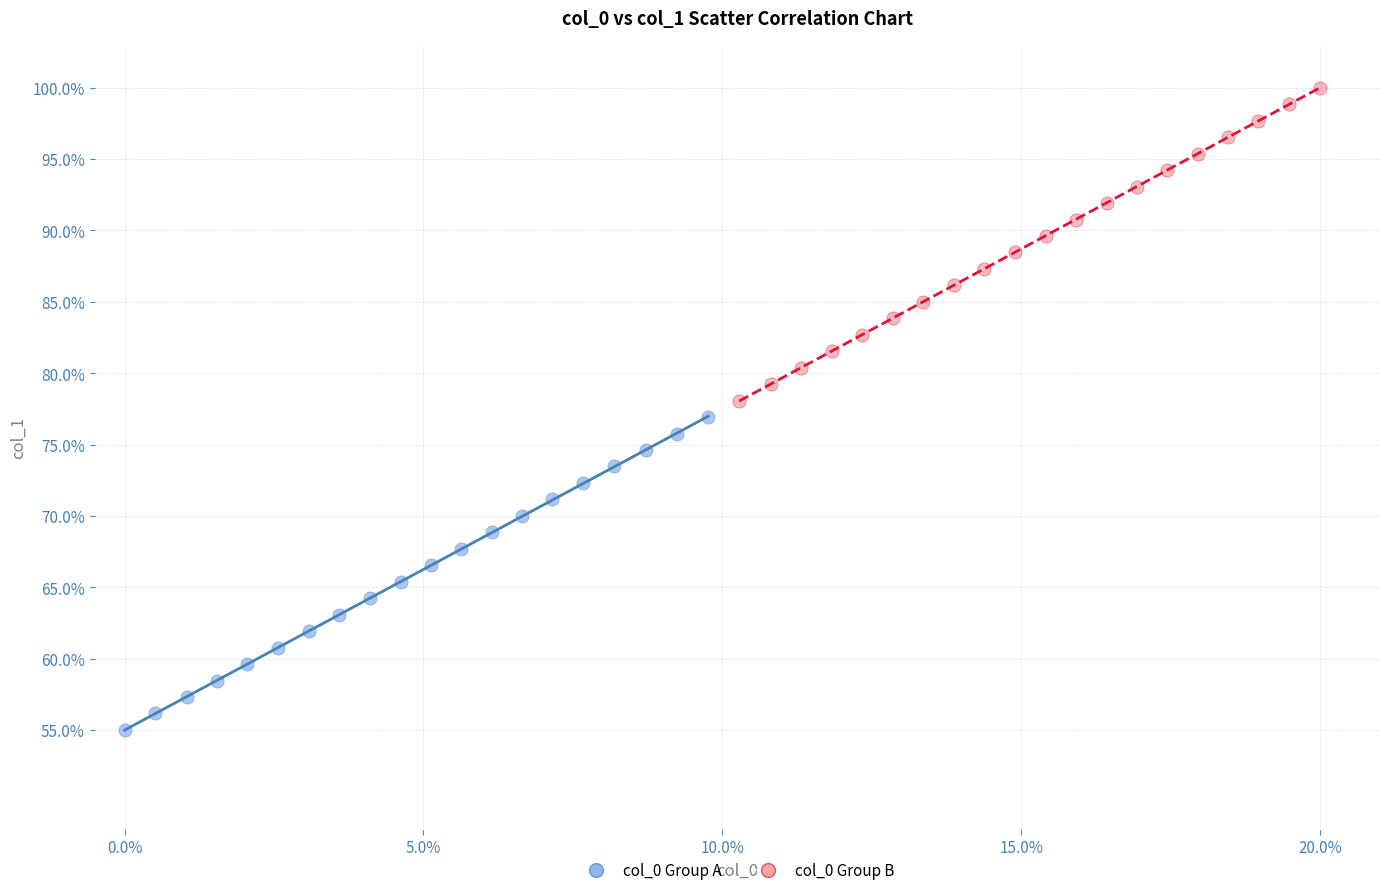

Which series contains the lowest Y value?

col_0 Group A